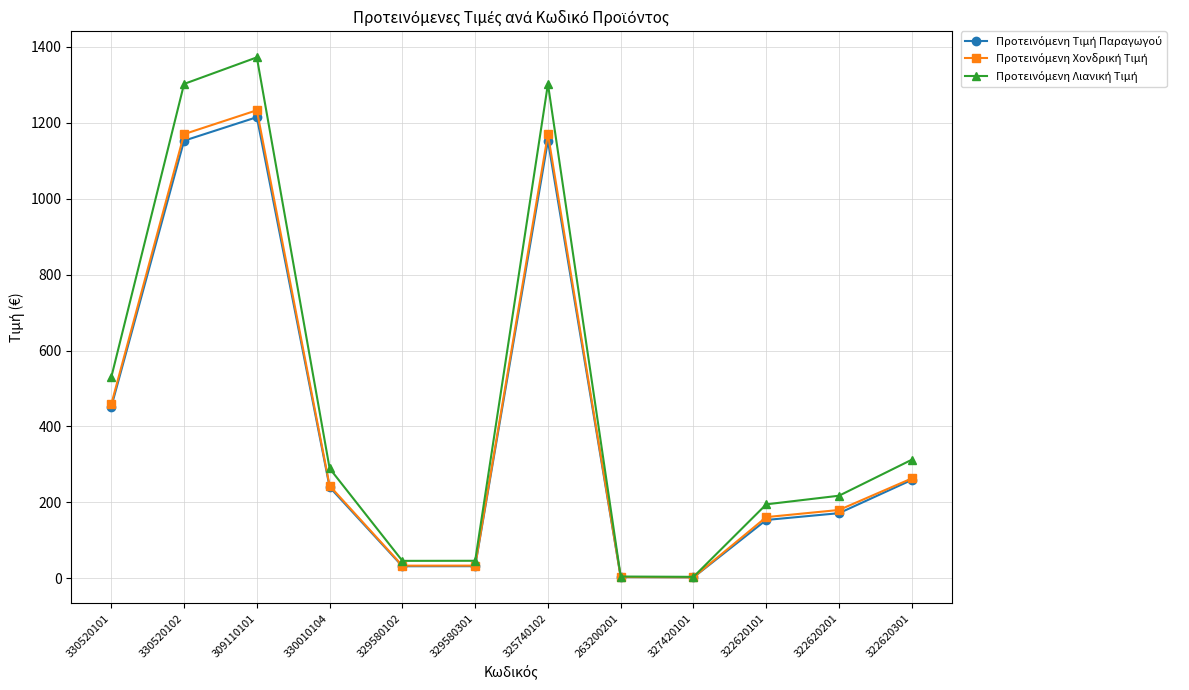

How many categories are shown in the chart?

12